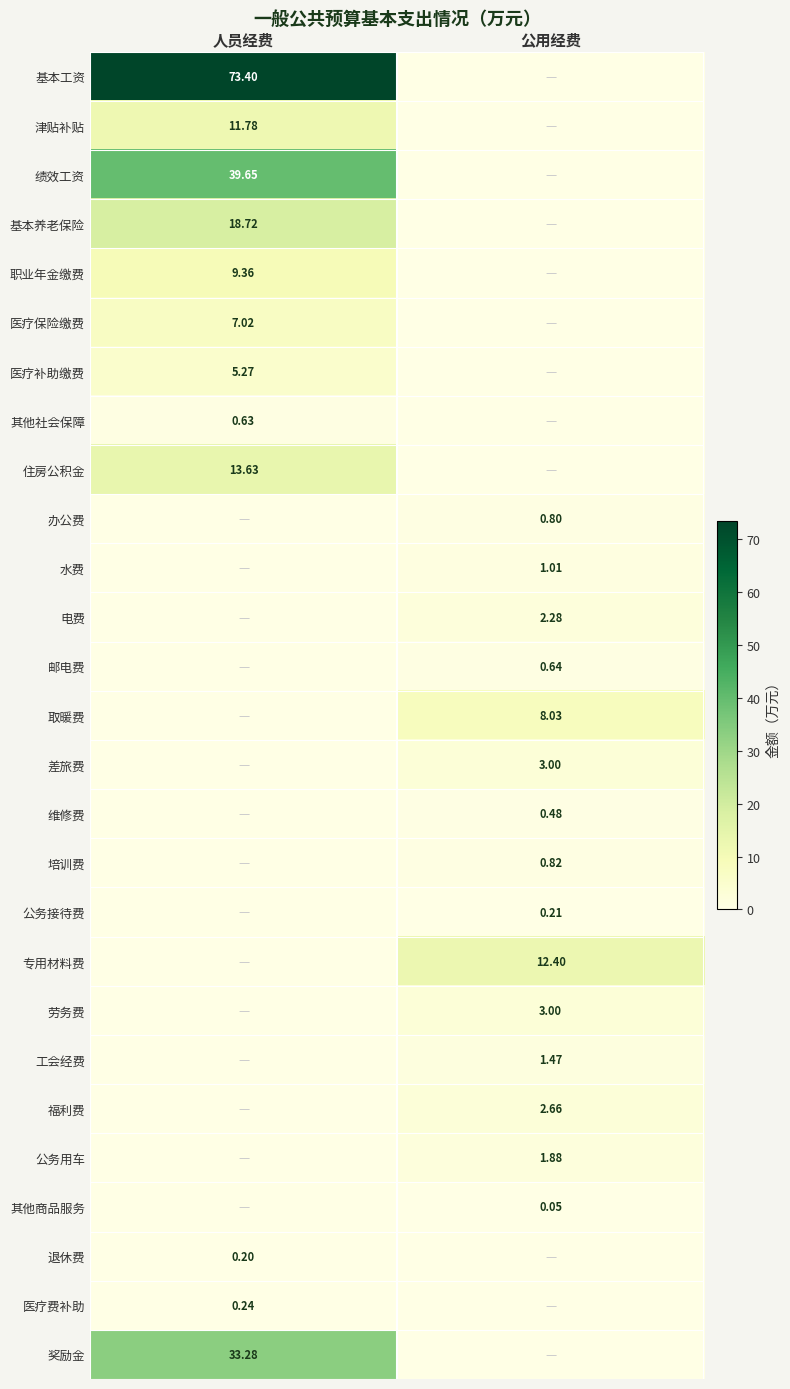

What is the difference between the highest and lowest values at 人员经费?

73.4